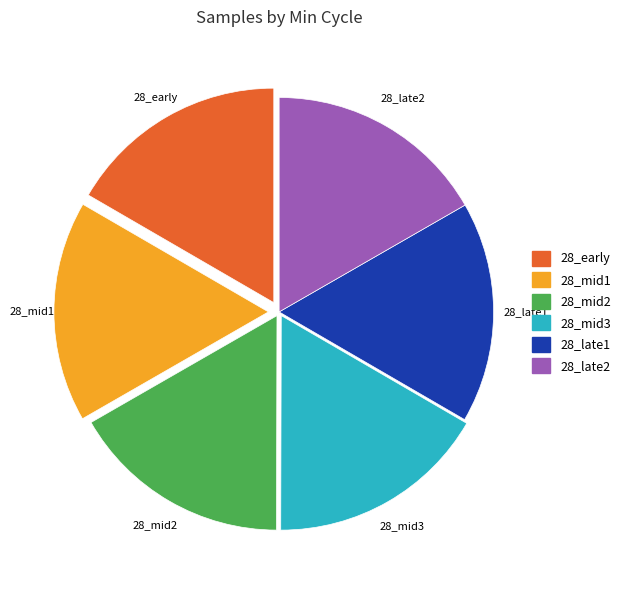

Is there any slice that represents more than half of the pie?

No